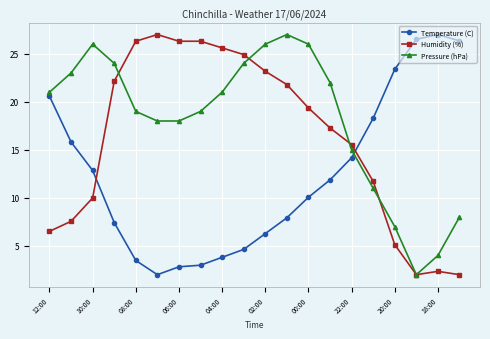

List the series in order of their overall mean, lowest first.

Temperature (C), Humidity (%), Pressure (hPa)